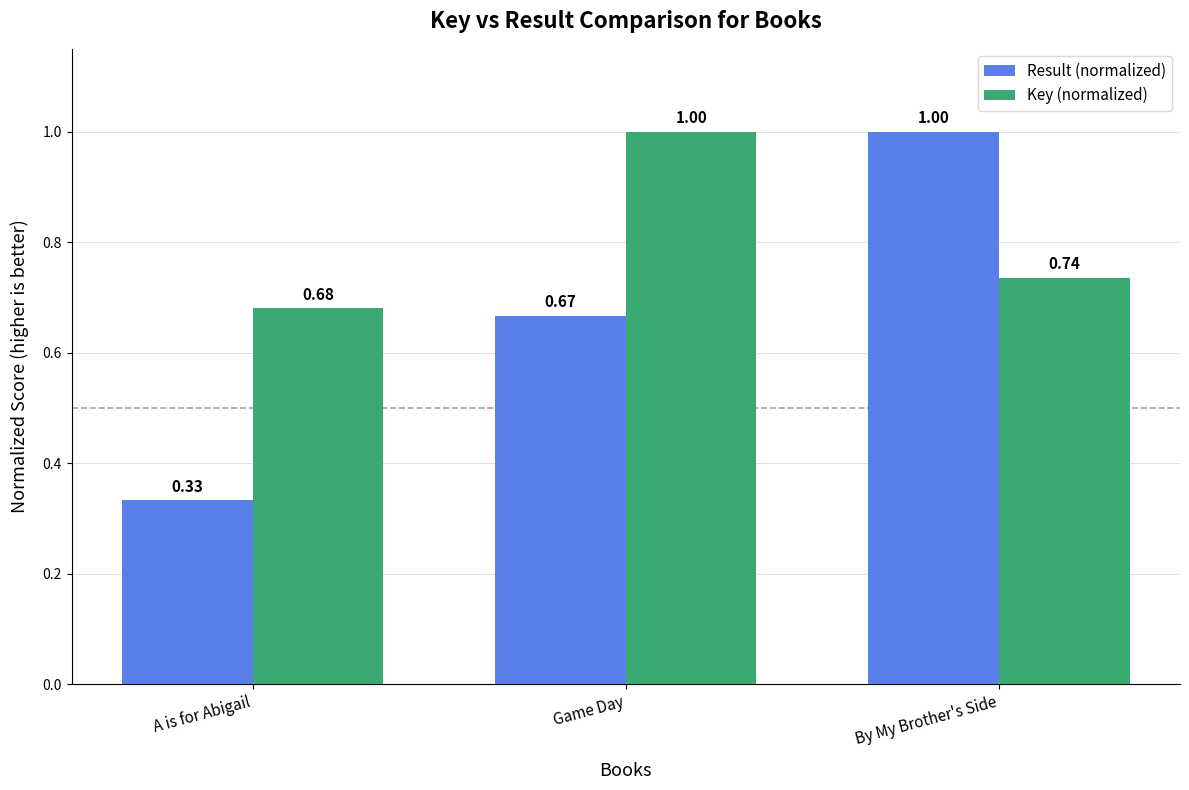

Which series has the largest total across all categories?

Key (normalized)